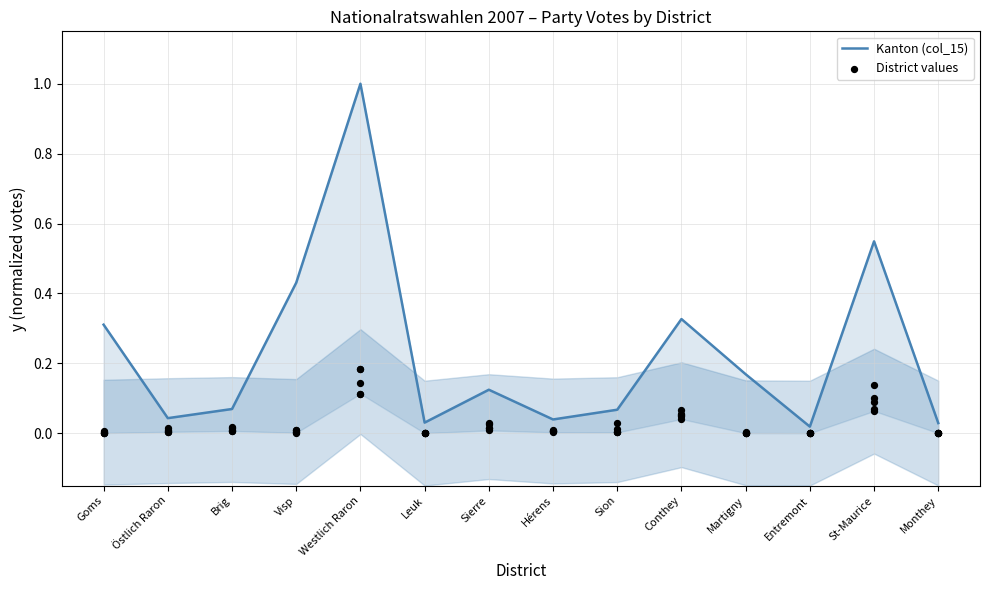

What is the ratio of the value at Goms to the value at Westlich Raron?

0.3